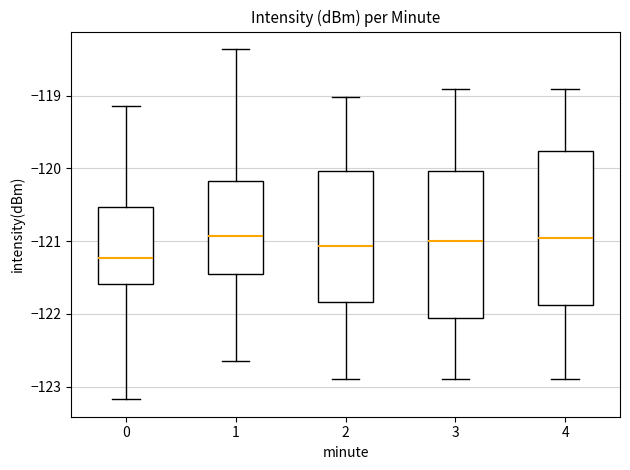

Which box's median line is the lowest?

0